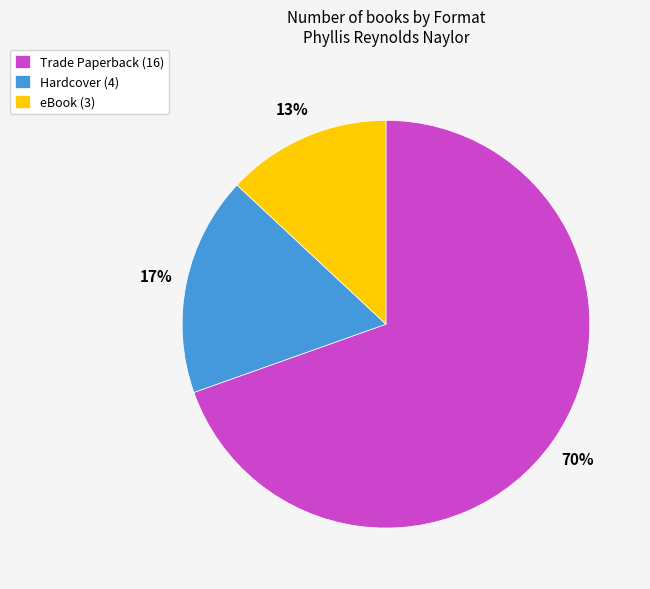

Is there a majority slice in this chart?

Yes